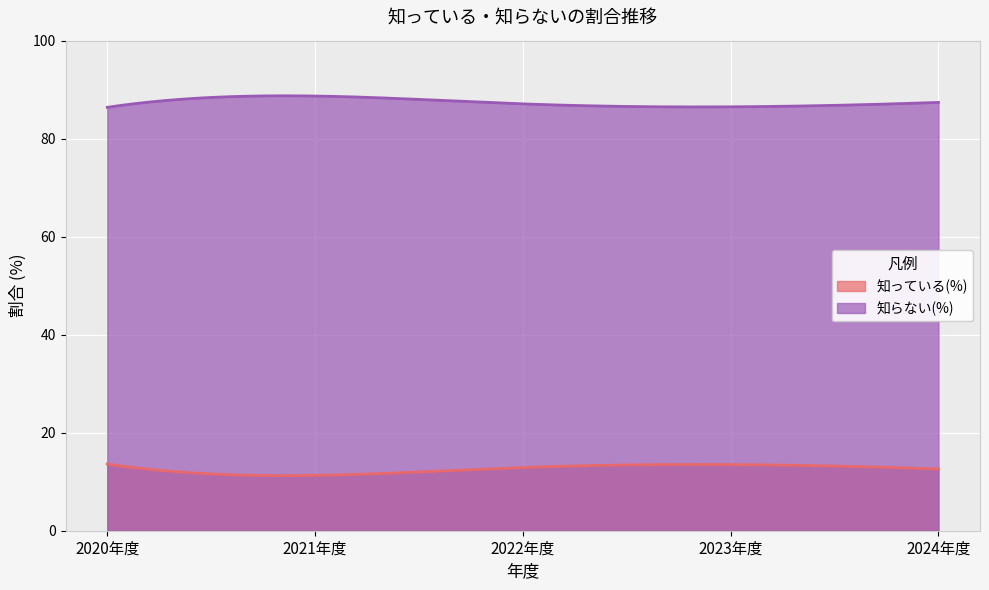

In 知らない(%), how many points are higher than both neighbors (excluding endpoints)?

1